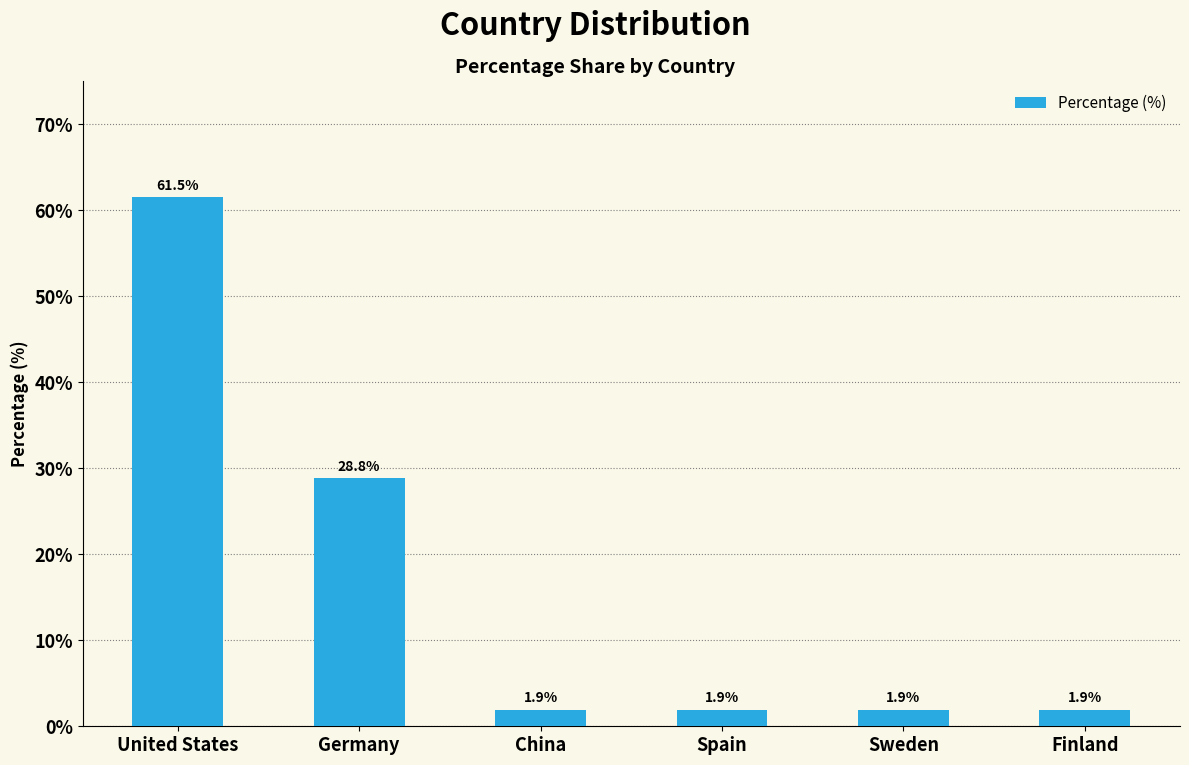

At which category does the chart reach its peak across all series?

United States